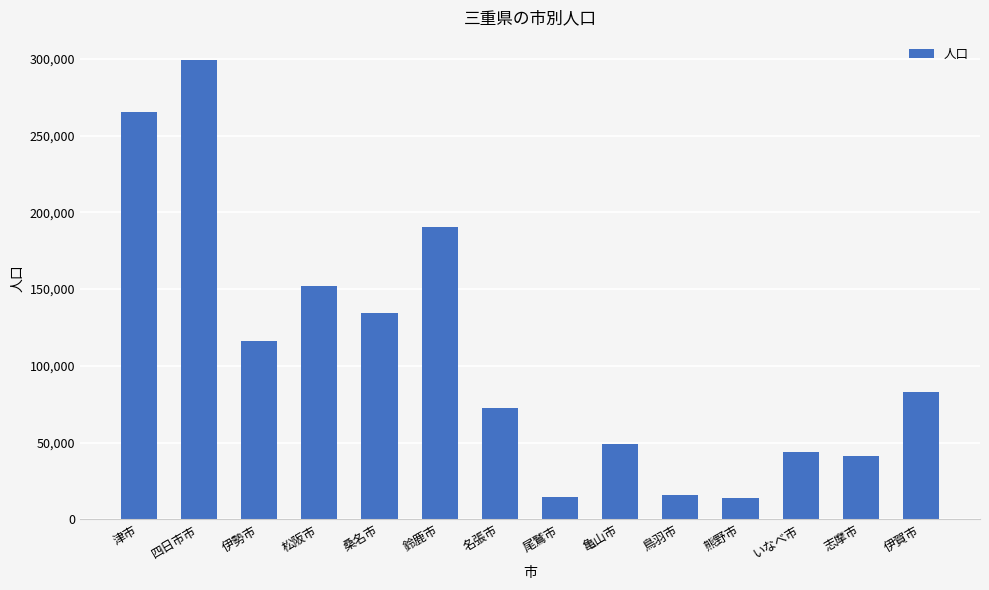

How many values are below 82729?

7